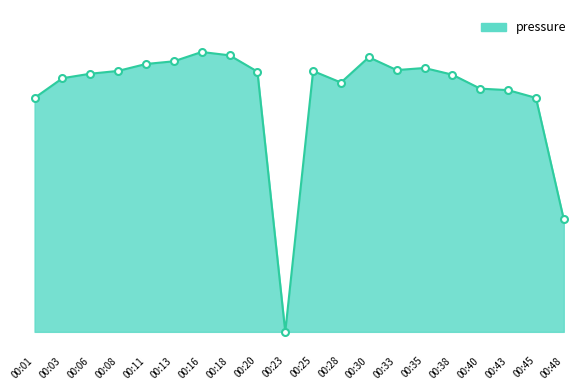

Is this an area chart (filled region under the line)?

Yes